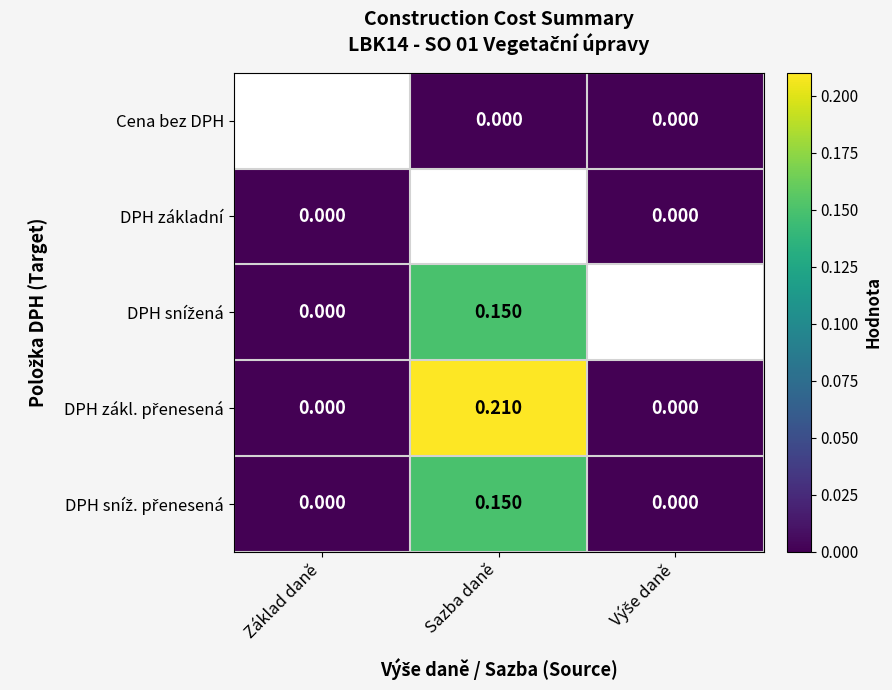

How many data points does each series have?

3